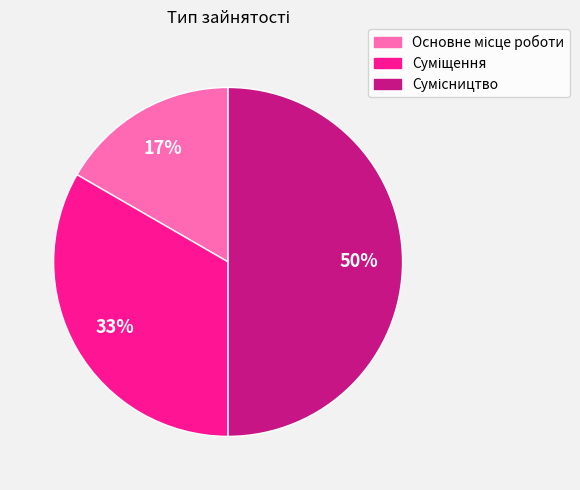

To the nearest percent, what is the average slice percentage?

33%